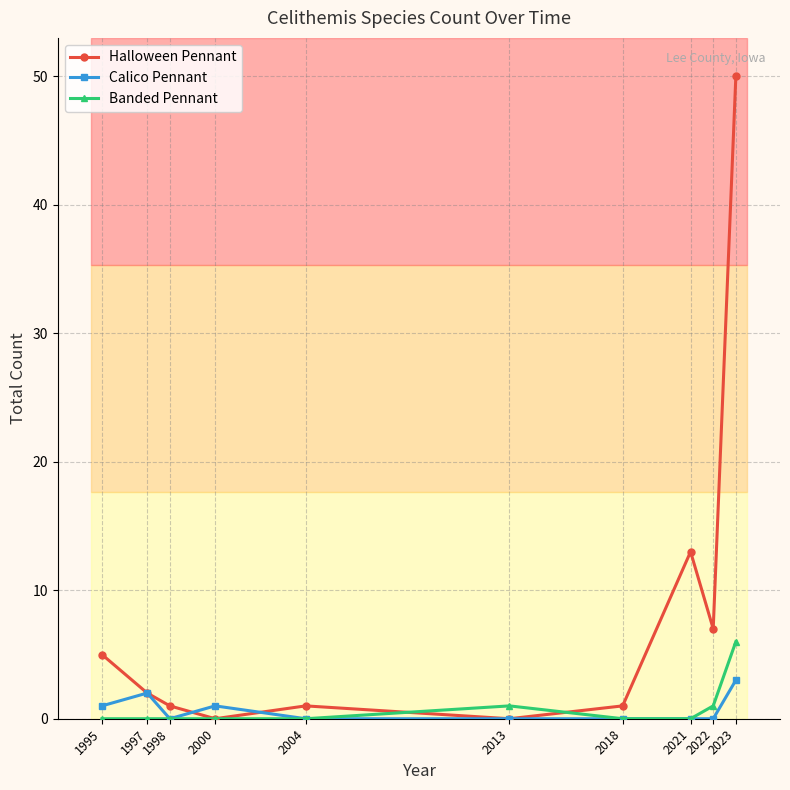

At which category is the sum across all series the highest?

2023